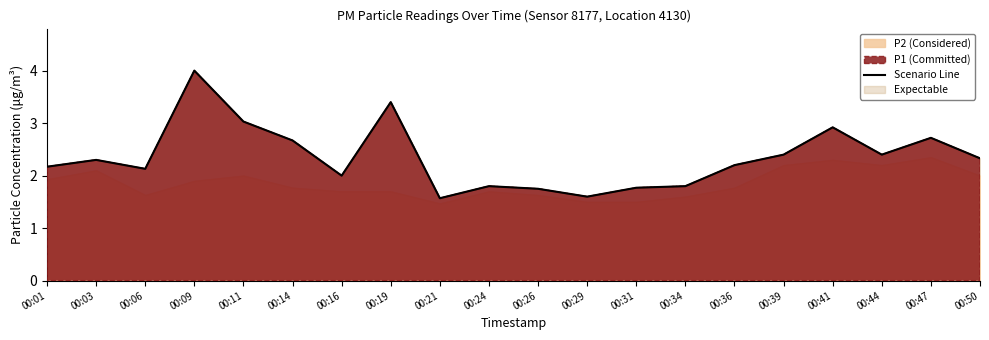

Is it true that the value at 00:16 is 0.7?

False